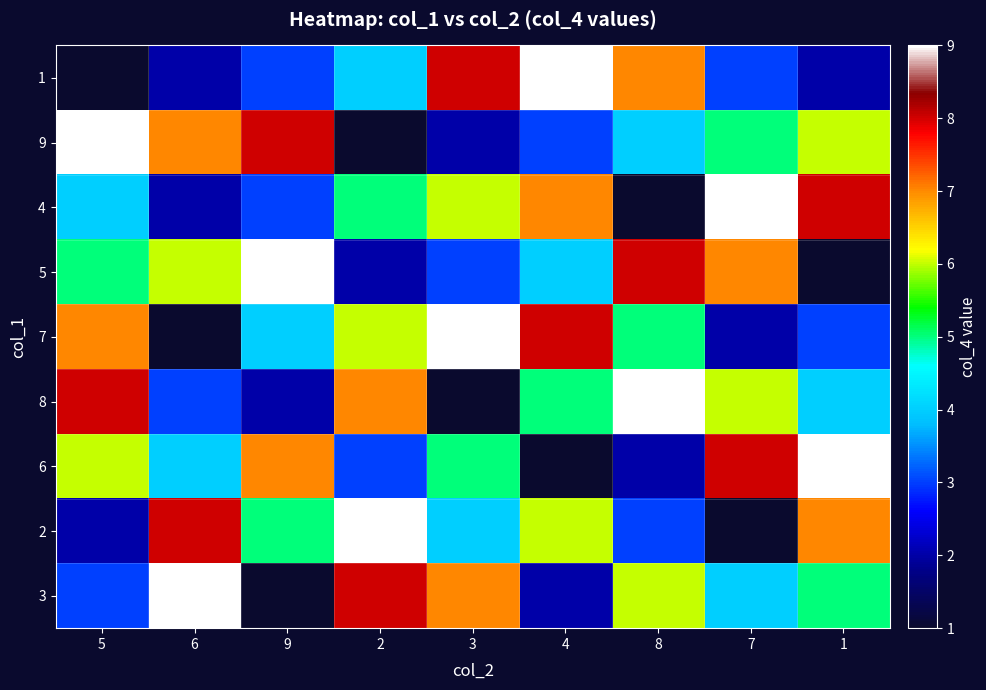

Count the number of data series in this chart.

9